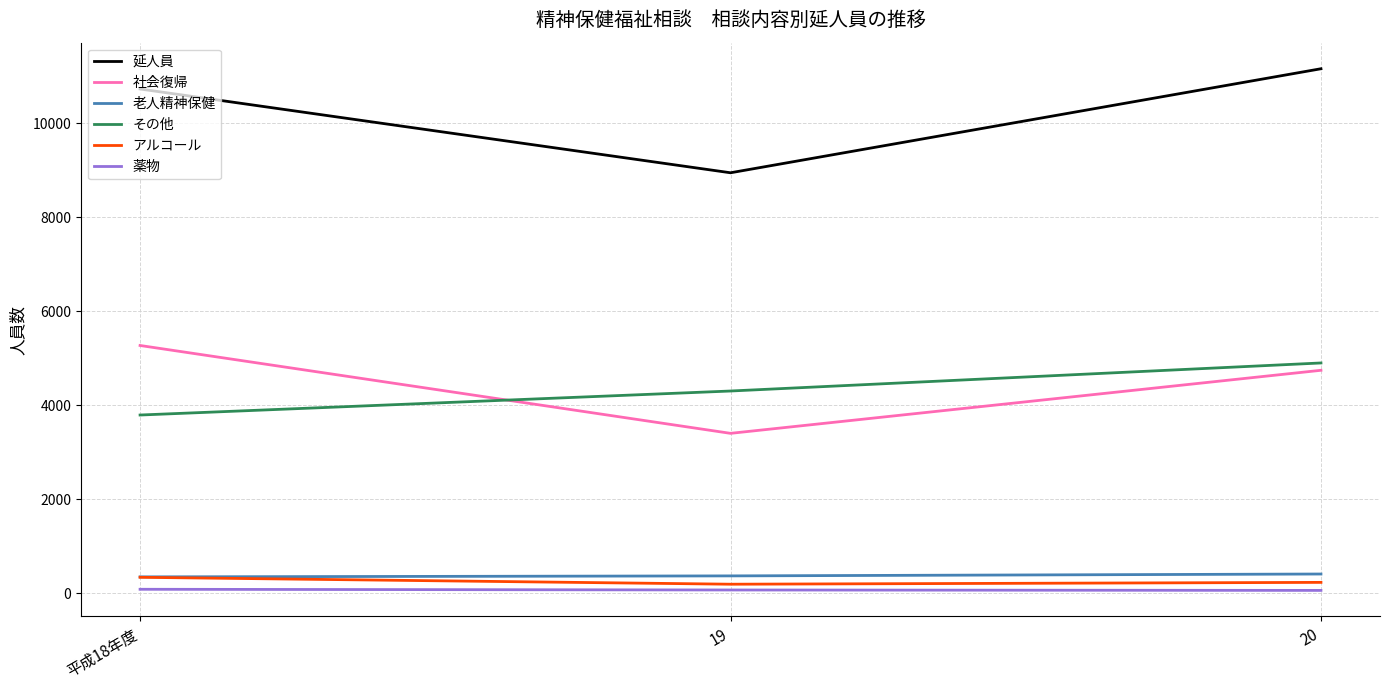

What is the sum of all 老人精神保健 values?

1114